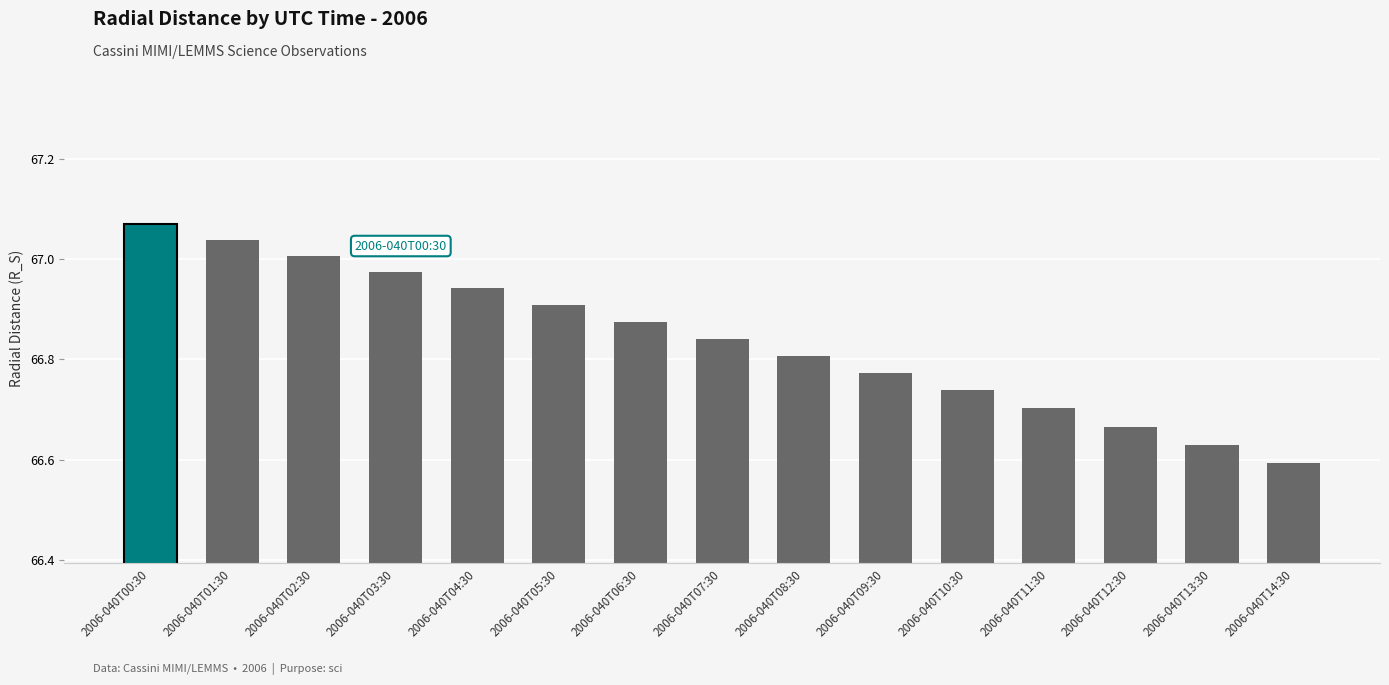

What is the difference between the maximum and second lowest values?

0.4